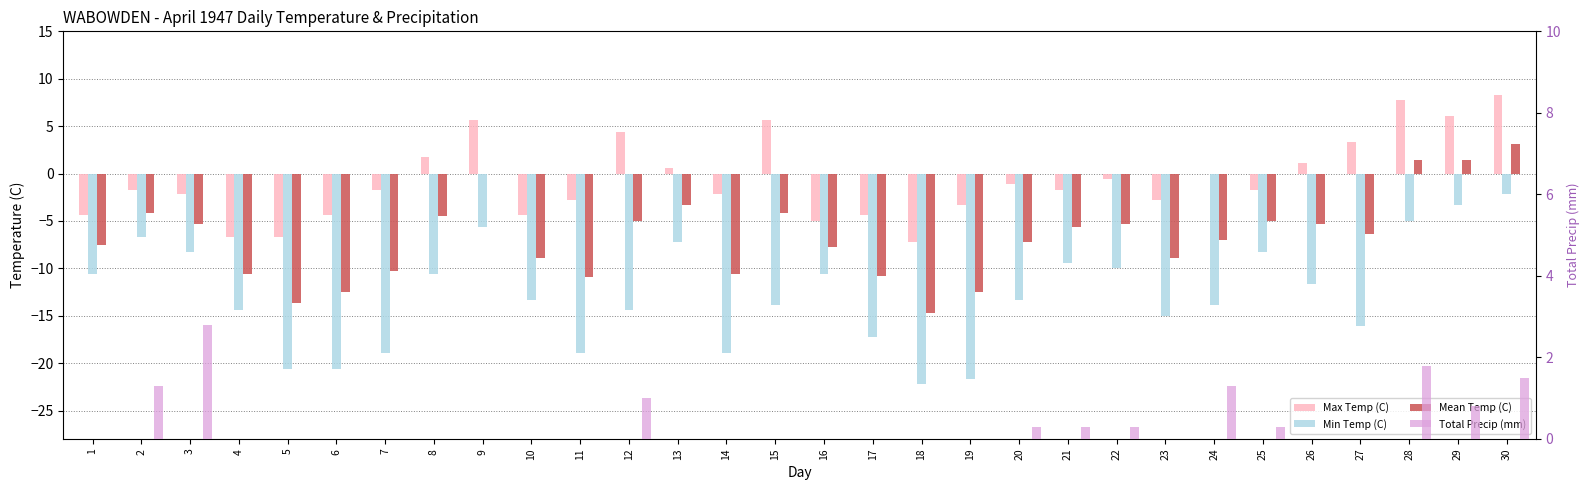

Rank the categories by Max Temp (C) value from highest to lowest.

30, 28, 29, 9, 15, 12, 27, 8, 26, 13, 24, 22, 20, 2, 7, 21, 25, 3, 14, 11, 23, 19, 1, 6, 10, 17, 16, 4, 5, 18